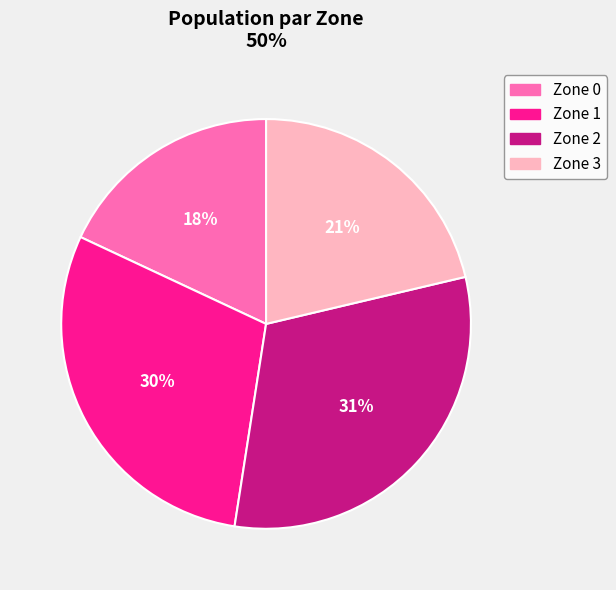

What is the ratio of the value at Zone 1 to the value at Zone 3?

1.4